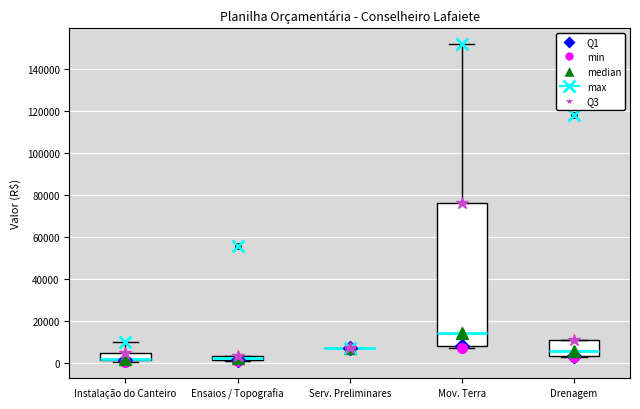

Which box is the tallest, from its lower edge to its upper edge?

Mov. Terra